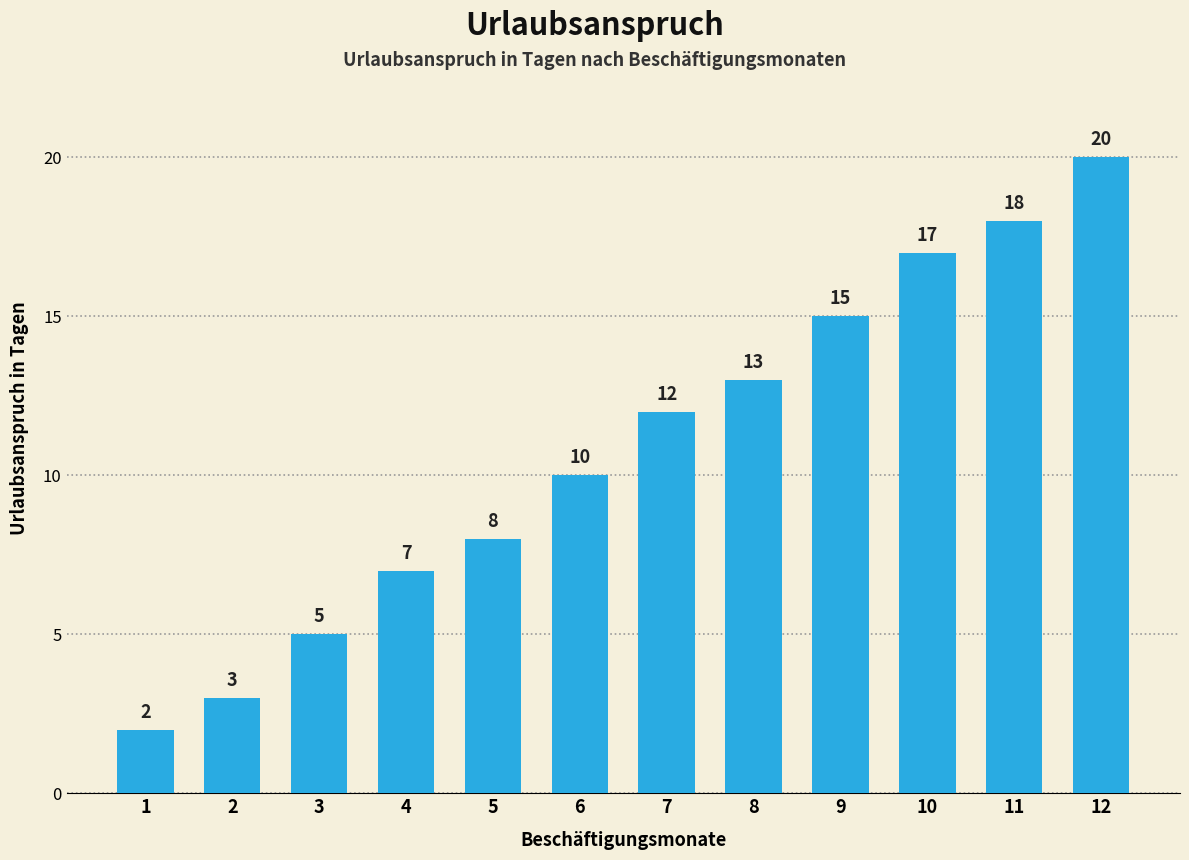

Which category has the lowest value across all series?

1